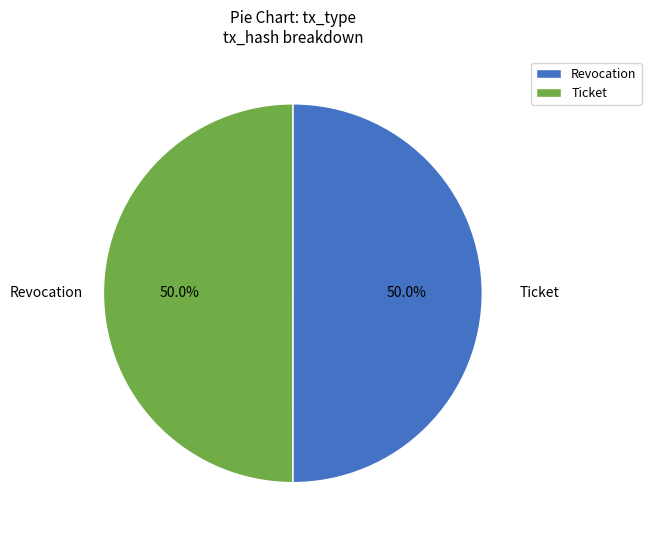

Is the sum of Ticket and Revocation greater than half?

Yes